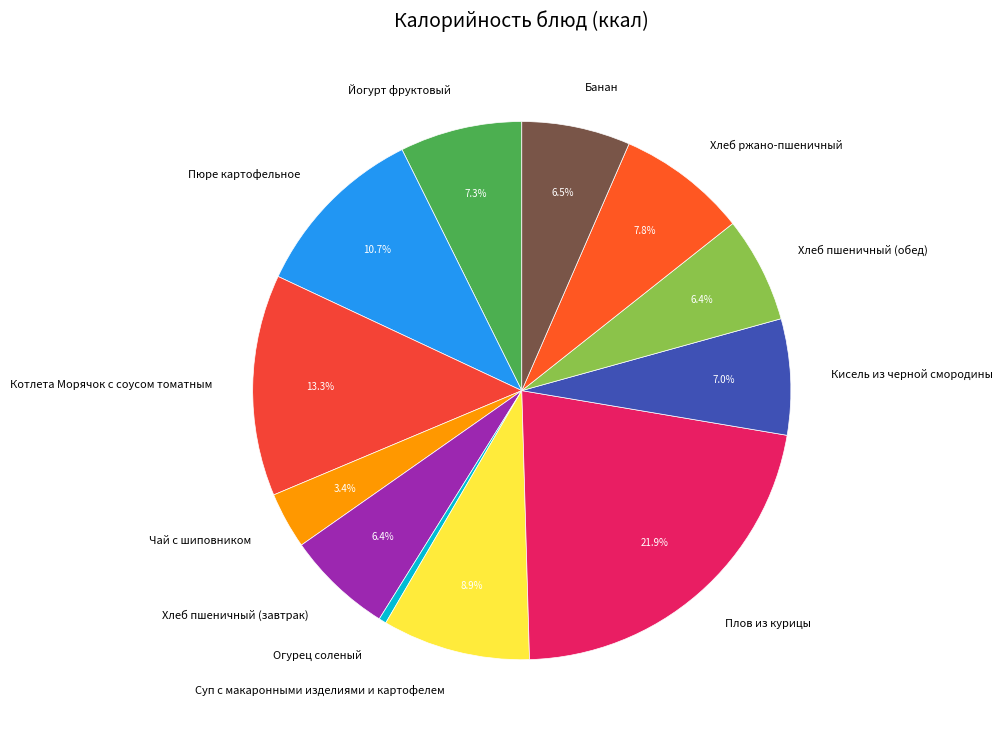

To the nearest percent, what percentage of the pie is Котлета Морячок с соусом томатным?

13%